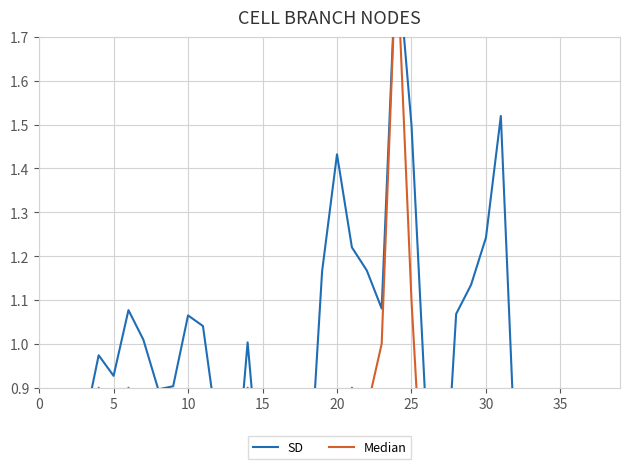

At which label is SD closest to 1?

14